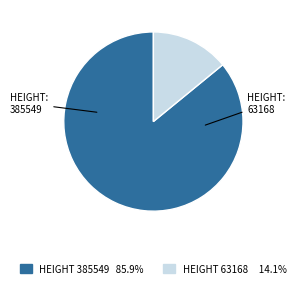

Does any single category account for the majority?

Yes